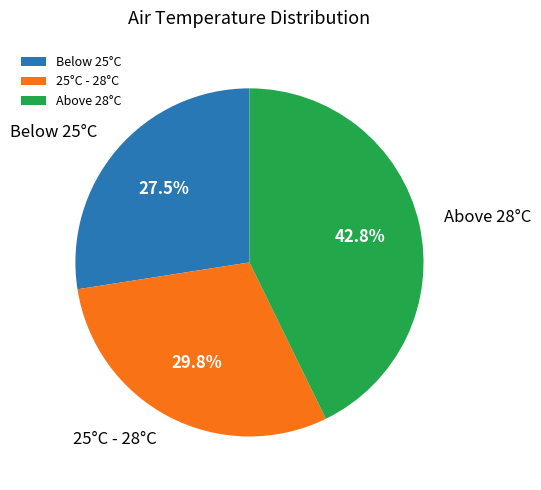

To the nearest percent, what is the average slice percentage?

33%